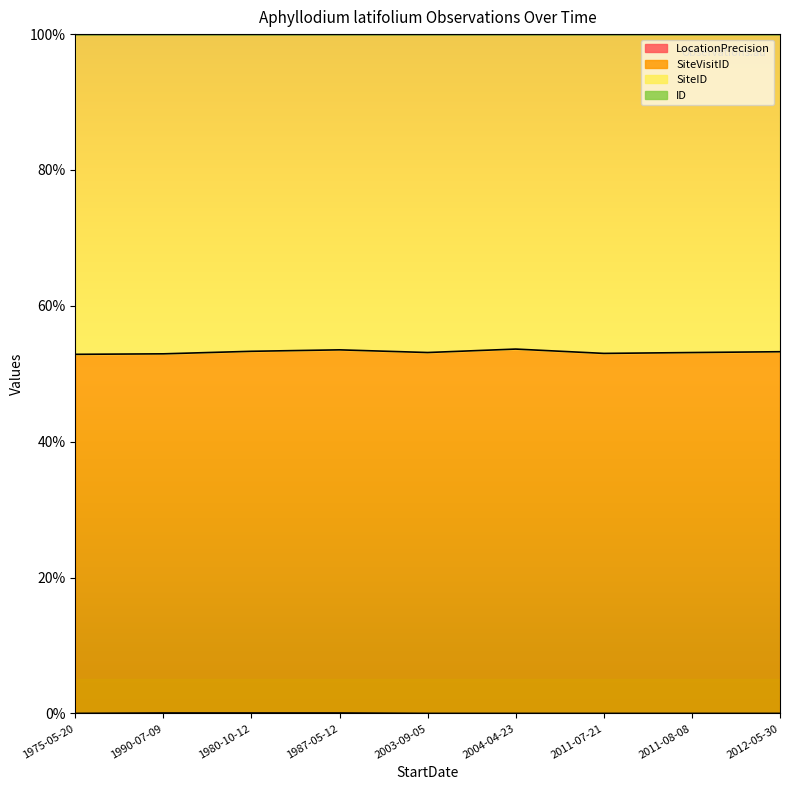

The value of LocationPrecision at 2011-07-21 is 0.0. True or false?

False